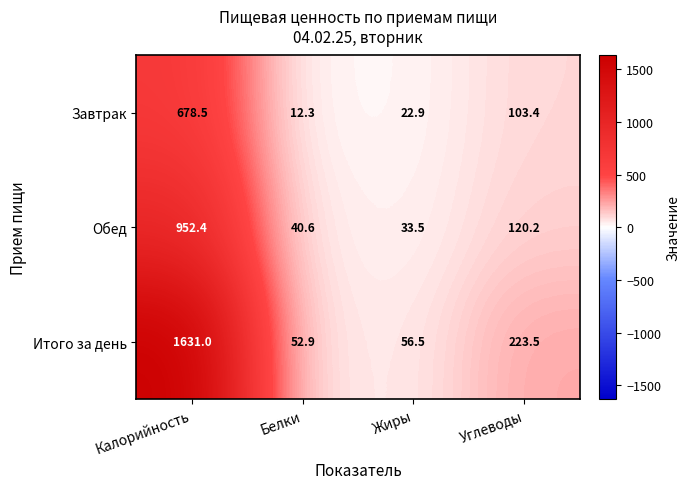

Between Белки and Жиры, which series saw the biggest shift?

Завтрак